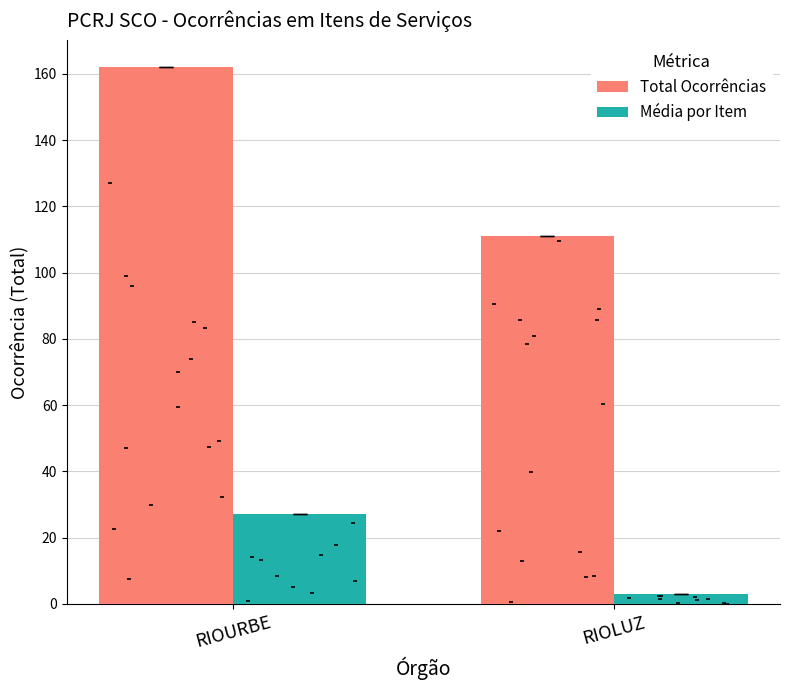

What are all the series names shown in the legend?

Total Ocorrências, Média por Item